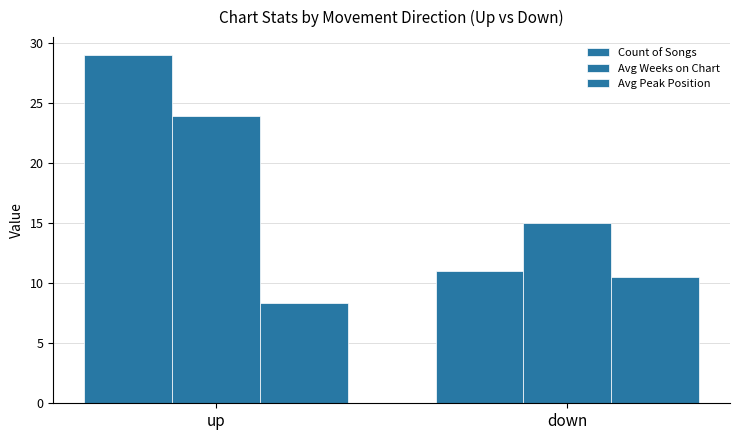

True or false: Avg Peak Position has a value of 14.1 at up.

False